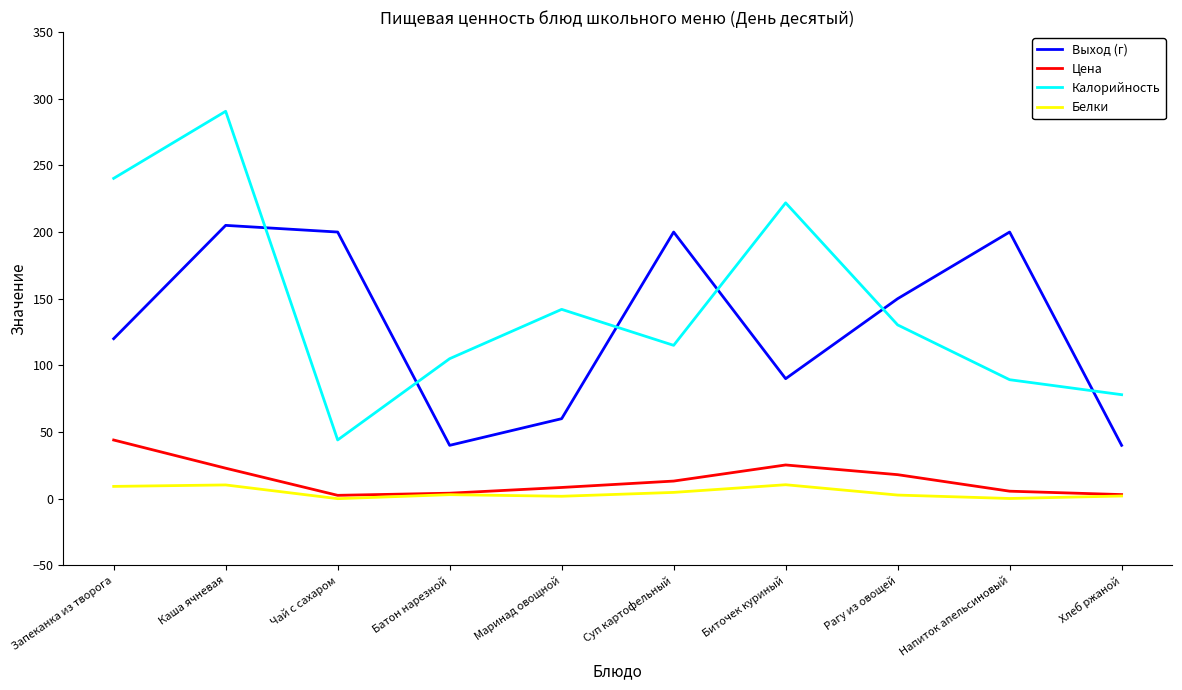

What is the highest value of the Выход (г) series?

205.0